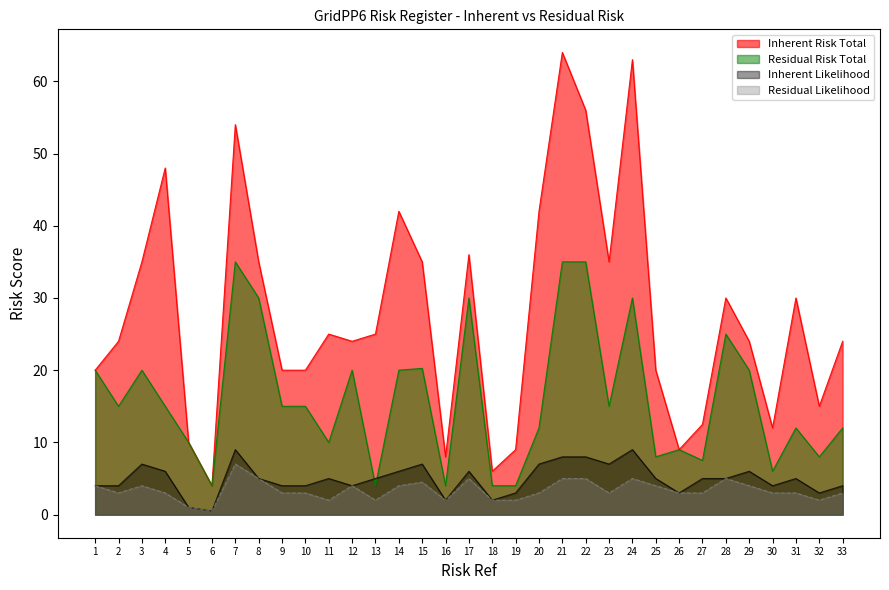

True or false: Inherent Risk Total has more than 0 points higher than both neighbors.

True